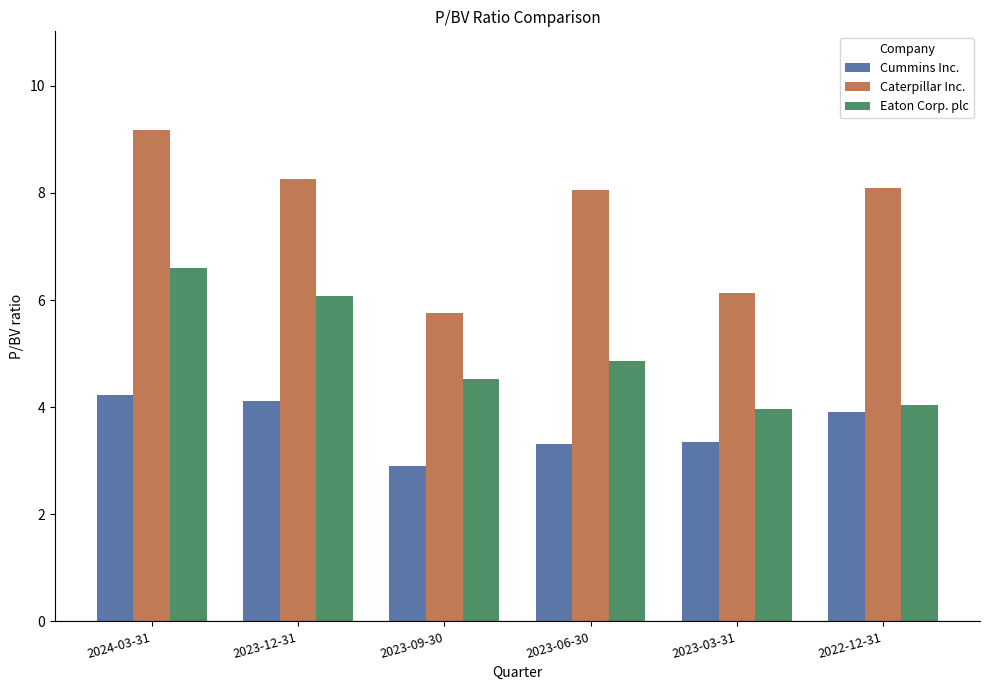

What is the minimum value for Caterpillar Inc.?

5.8